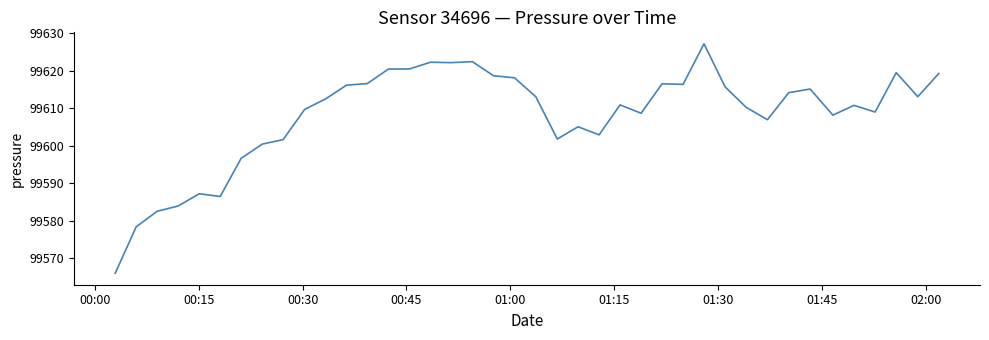

What is the smallest value displayed?

99566.1